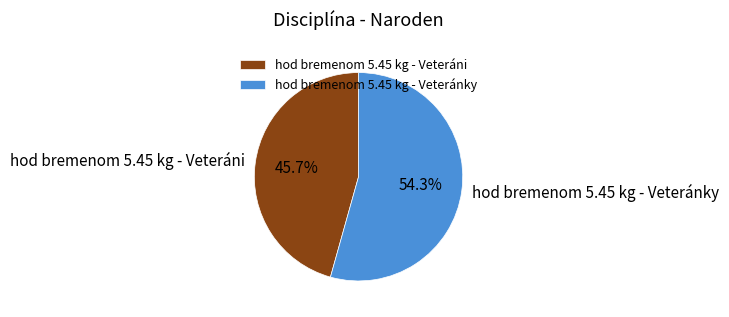

Which has a higher value, hod bremenom 5.45 kg - Veteránky or hod bremenom 5.45 kg - Veteráni?

hod bremenom 5.45 kg - Veteránky